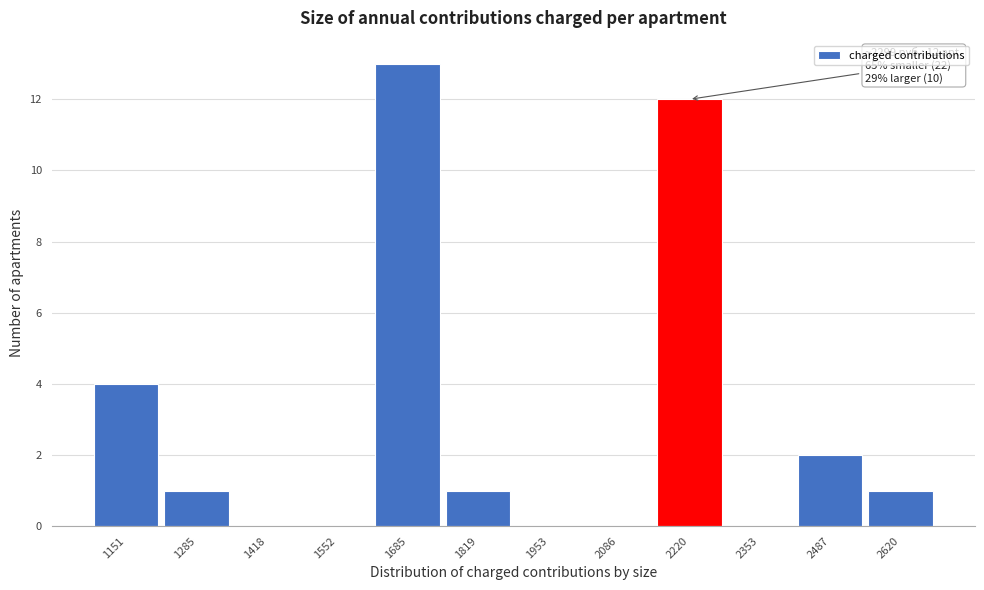

Reading left to right, extract all data points from this chart.

1151=4	1285=1	1418=0	1552=0	1685=13	1819=1	1953=0	2086=0	2220=12	2353=0	2487=2	2620=1